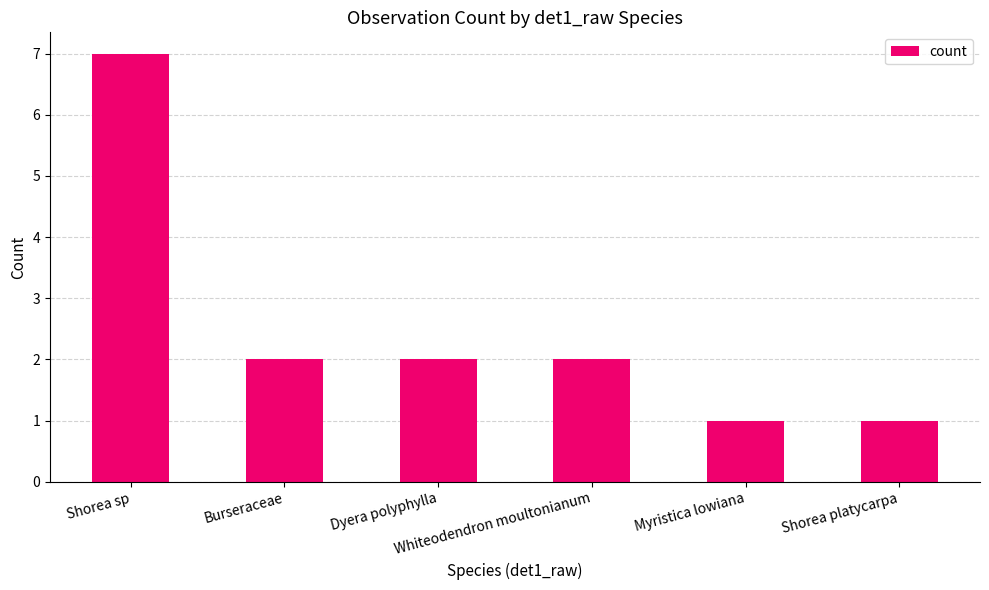

Approximately how many times larger is the value at Dyera polyphylla compared to Burseraceae?

1.0